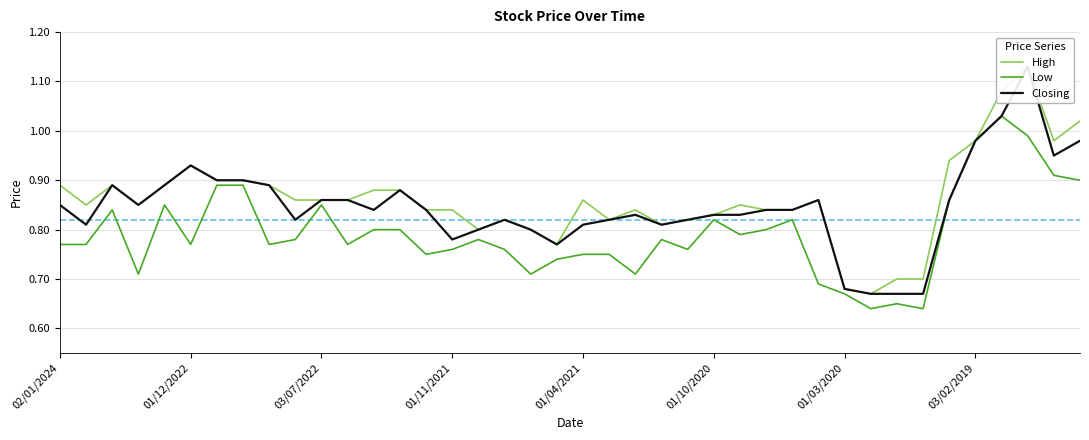

The value of Low at 03/02/2019 is 0.4. True or false?

False